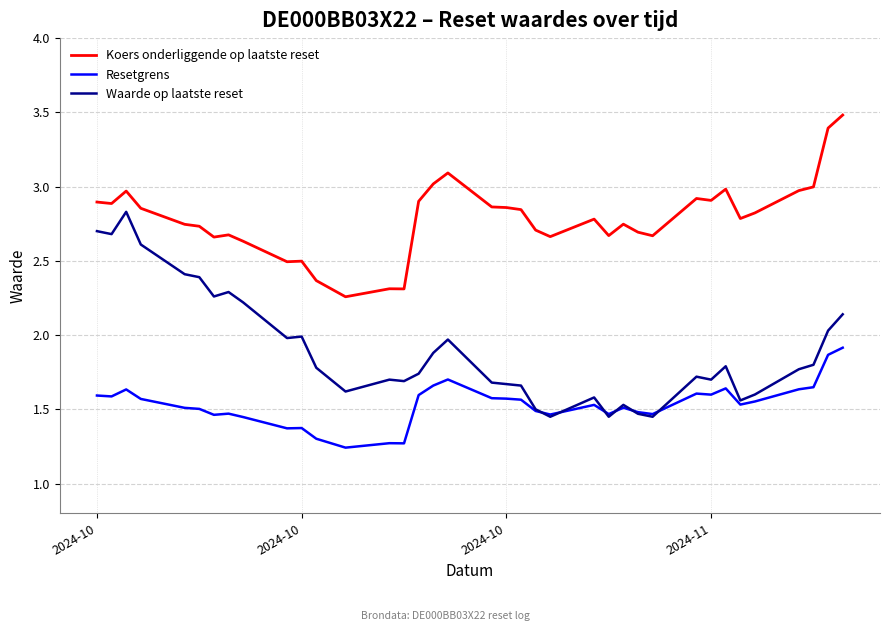

True or false: Resetgrens and Koers onderliggende op laatste reset intersect in this chart.

False